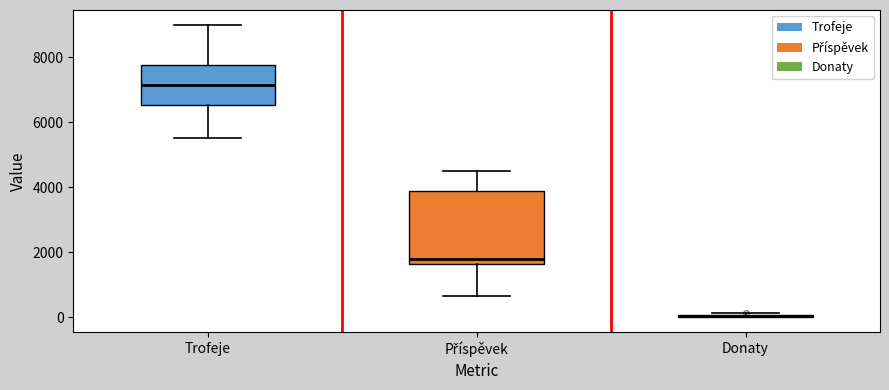

Reading left to right, read every box against the y-axis: the position of its median line, the range the box covers, and the ends of its whiskers. The values are not printed on the chart, so give them approximately, as read against the axis.

Trofeje: median 7200, box 6600 to 7800, whiskers 5600 to 9000
Příspěvek: median 1800, box 1600 to 3800, whiskers 600 to 4600
Donaty: box collapsed to a line at 0, whiskers 0 to 200